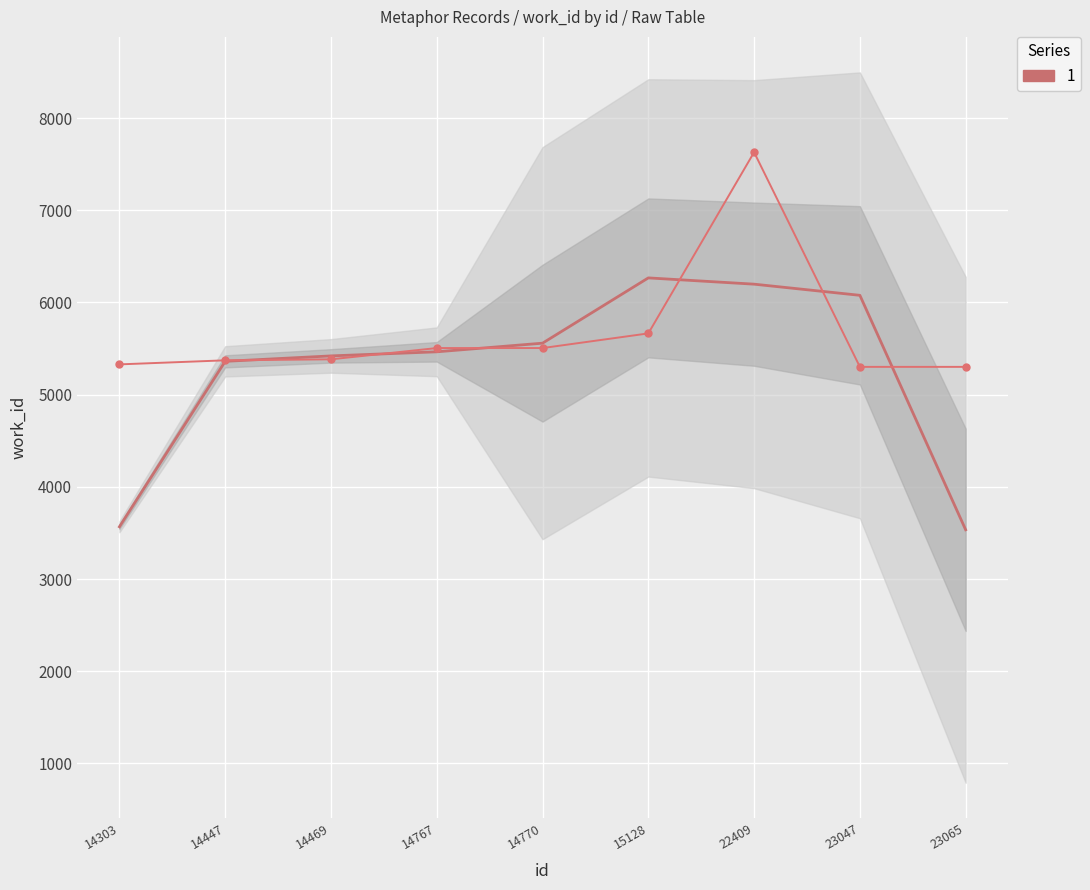

List the labels in order of value, largest first.

22409, 15128, 14767, 14770, 14469, 14447, 14303, 23047, 23065